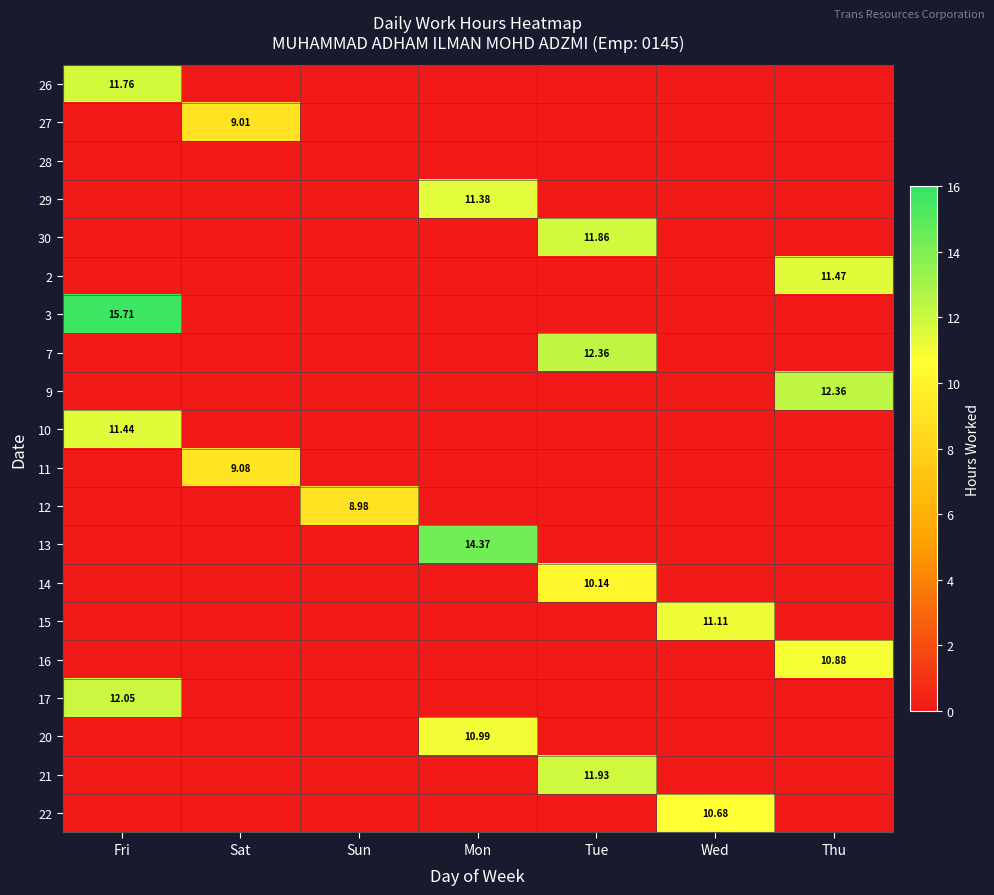

At how many categories does at least one series exceed 5?

7